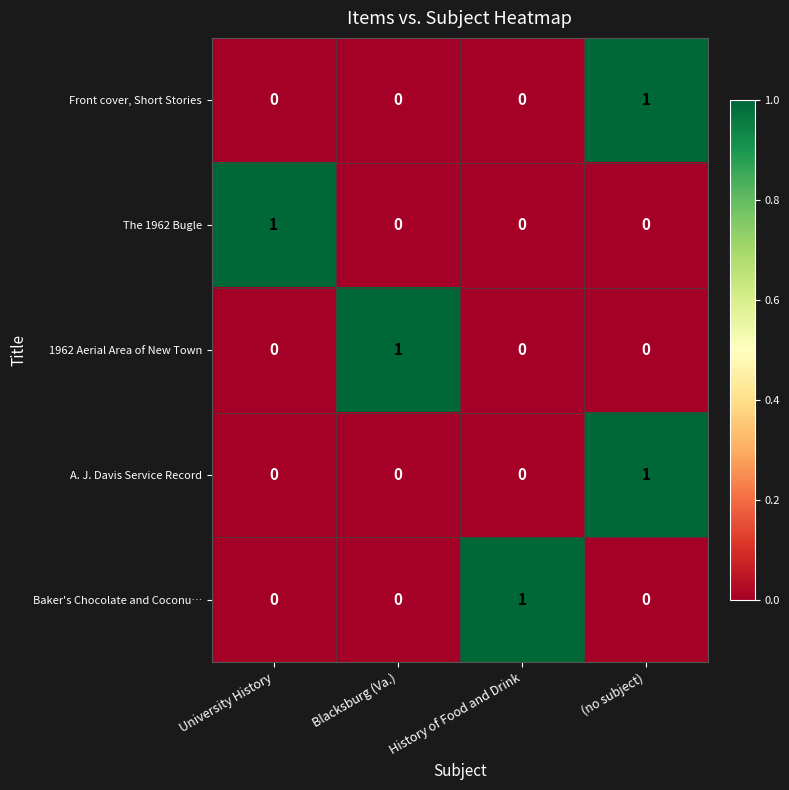

How many 1962 Aerial Area of New Town values are between 0 and 1?

4